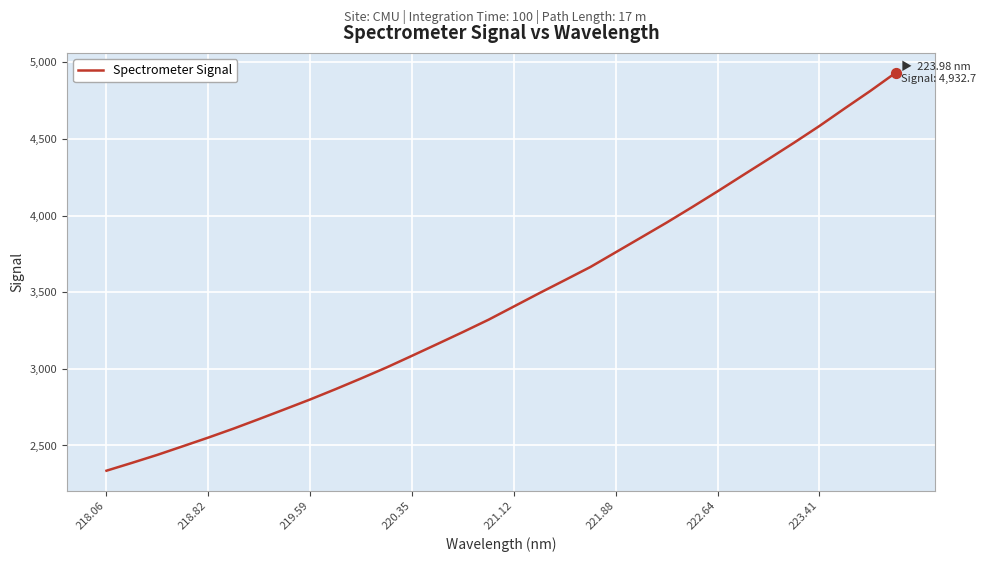

What is the maximum value shown in the chart?

4932.7